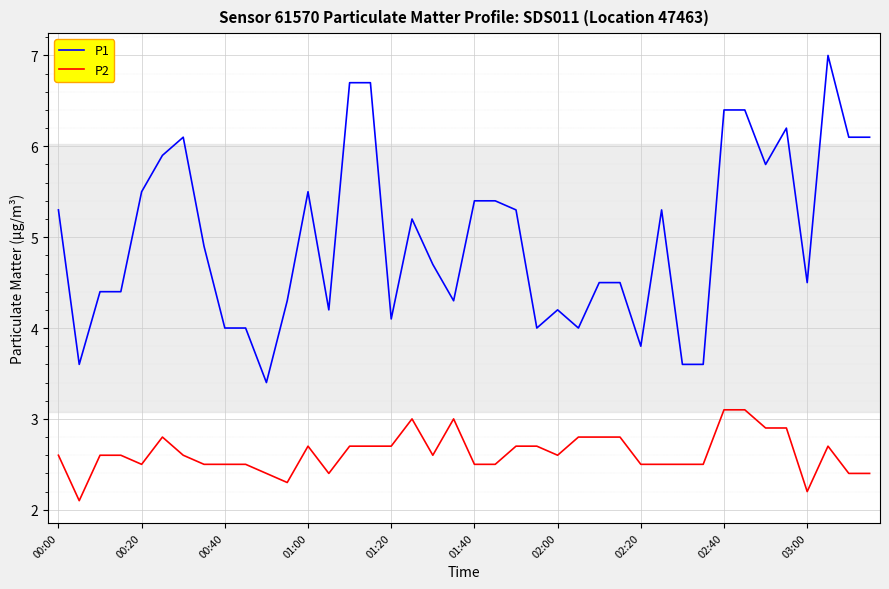

Which series has the largest total across all categories?

P1